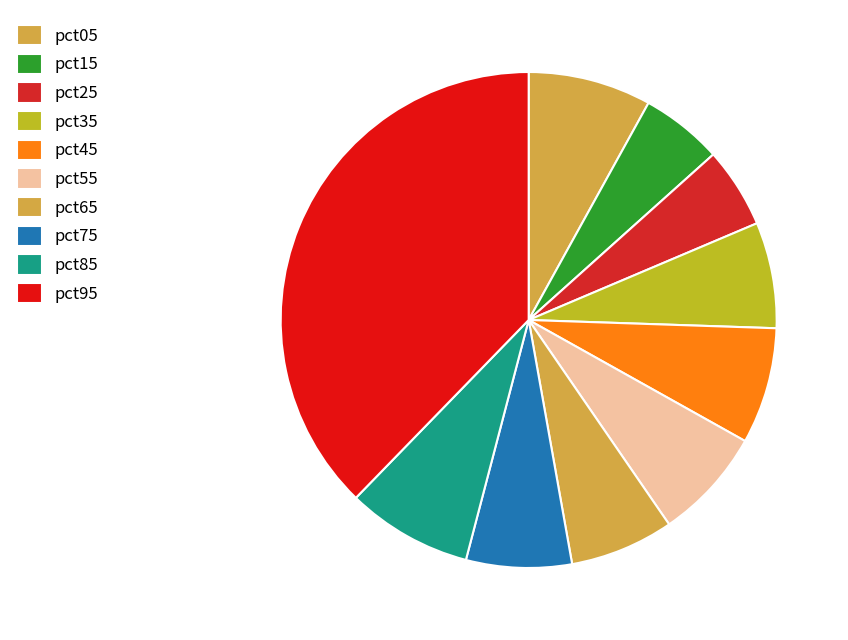

How many slices are in this pie chart?

10